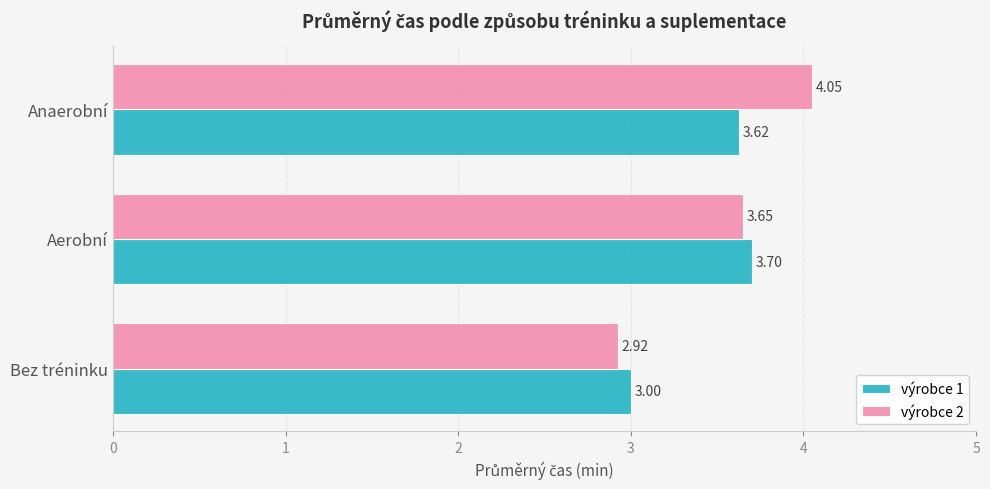

What is the maximum value for výrobce 1?

3.7